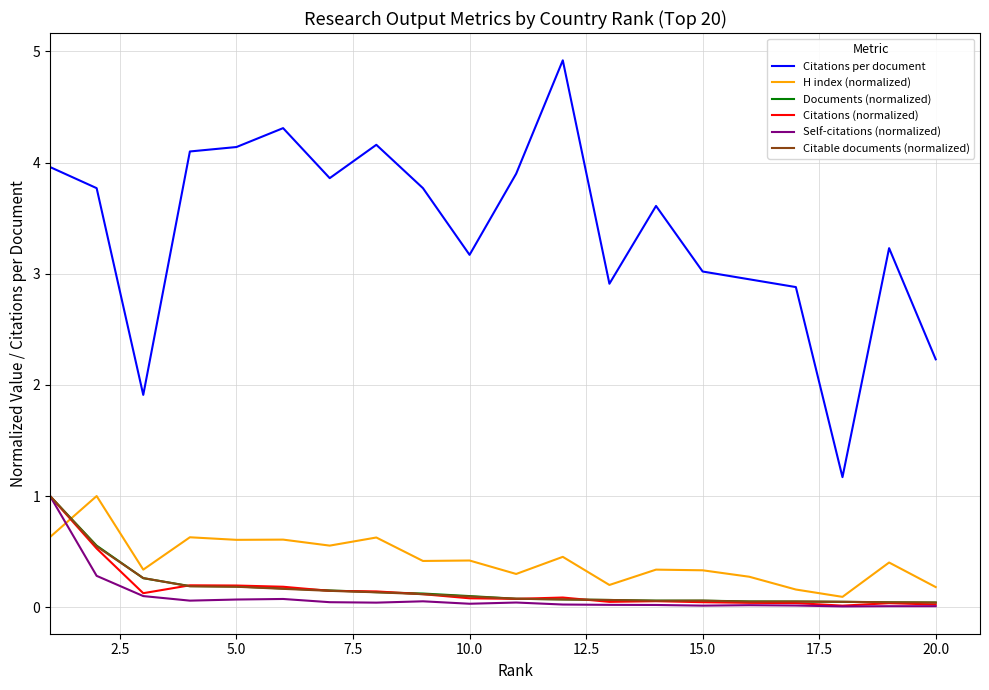

How many distinct data groups are displayed?

6